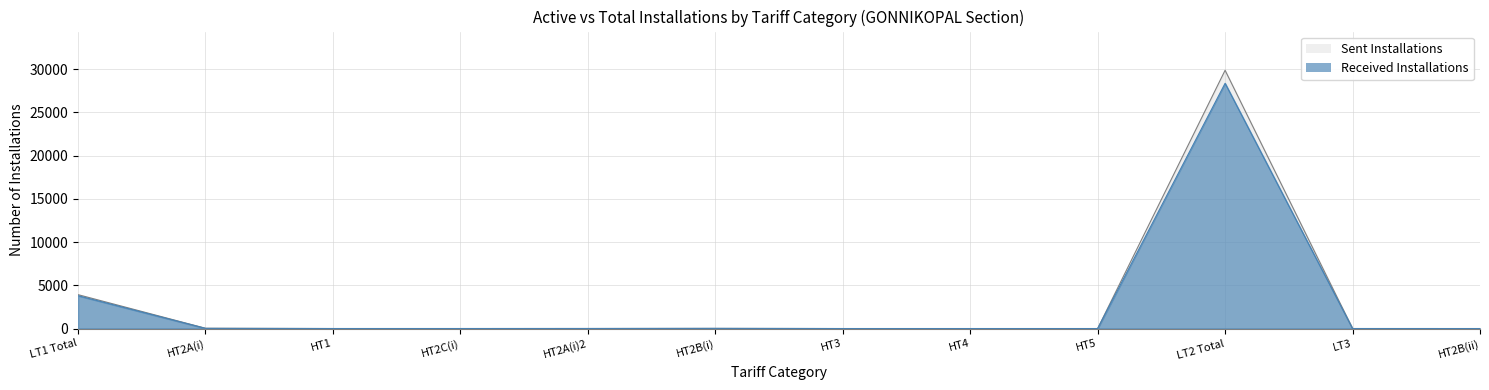

Is it true that Received Installations equals 10037 at HT2B(ii)?

False